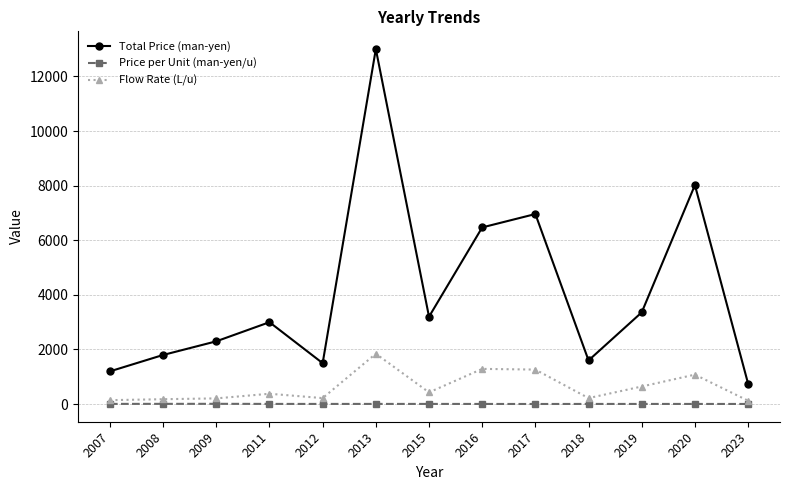

What is the total value across all series at 2023?

881.0